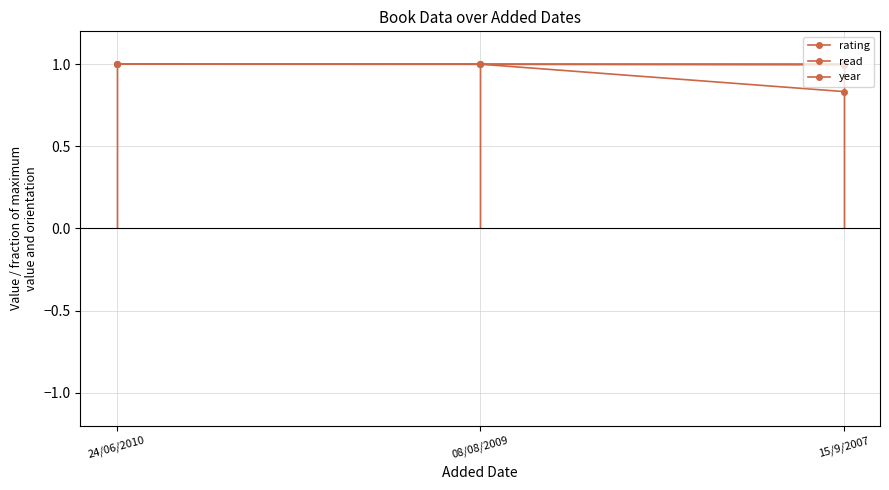

Between 15/9/2007 and 24/06/2010, which is larger?

24/06/2010